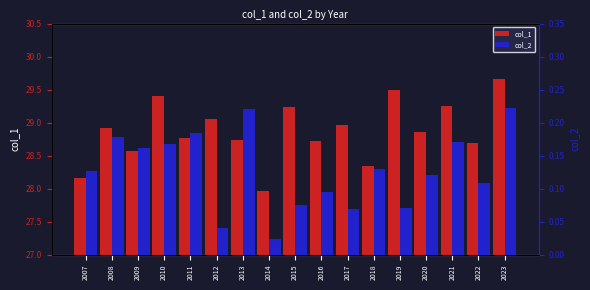

What is the value of the col_1 bar at the 11th from the left?

29.0